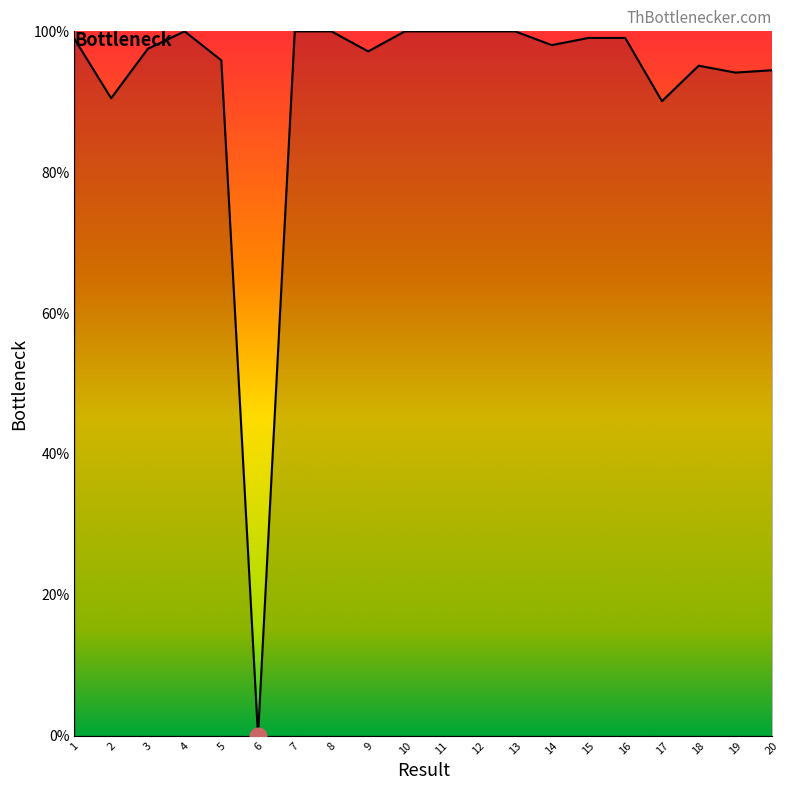

Approximately how many times larger is the value at 16 compared to 3?

1.0